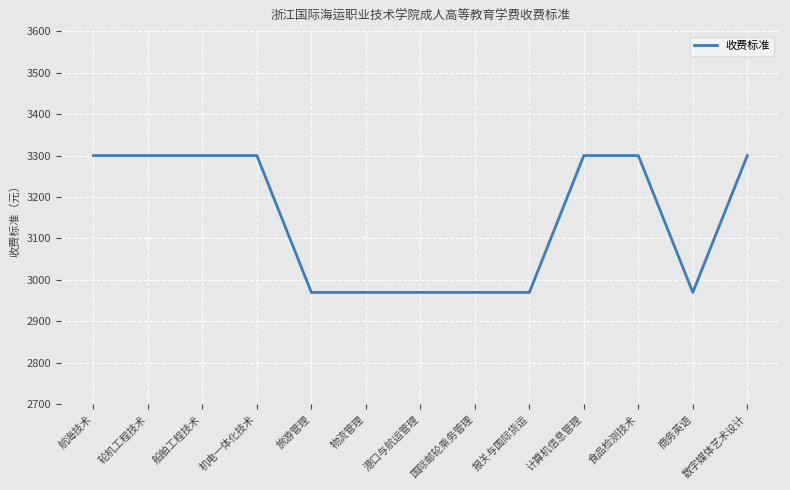

What position from the right is 计算机信息管理?

4